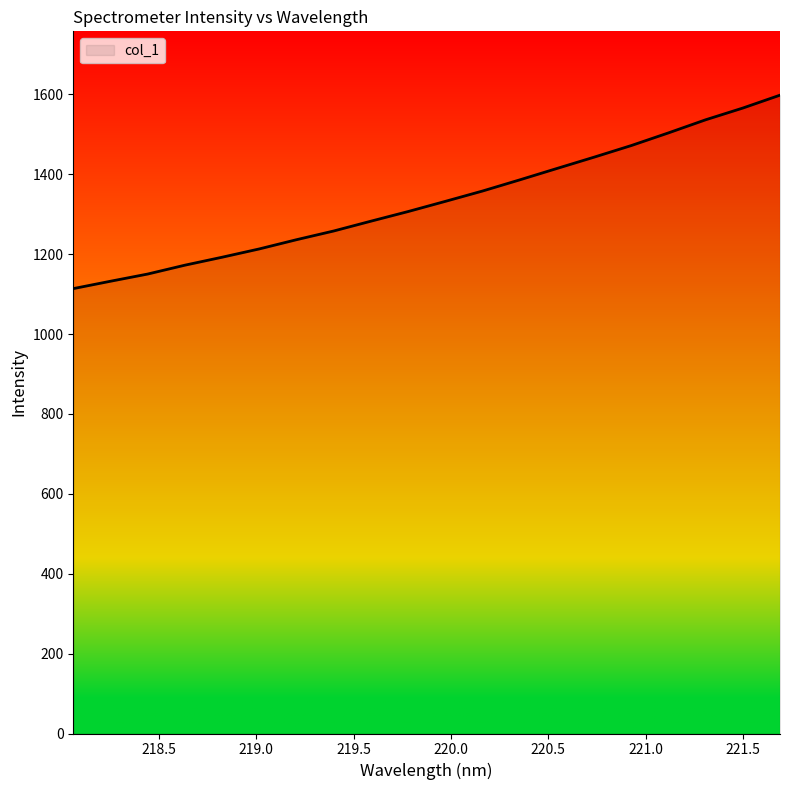

What is the maximum value shown in the chart?

1598.0